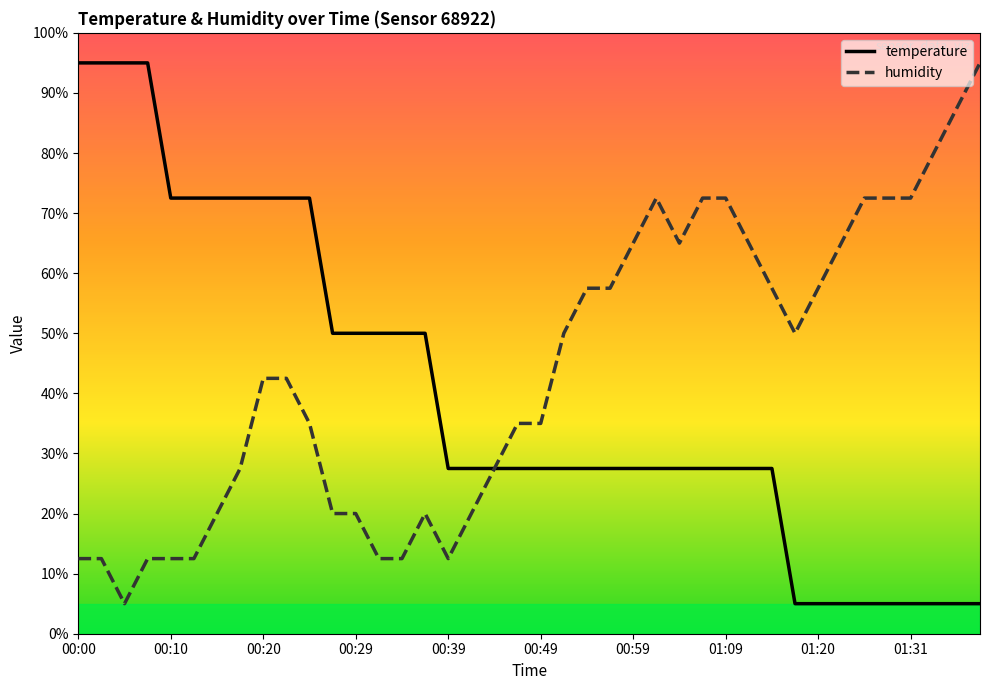

What is the minimum value for humidity?

5.0